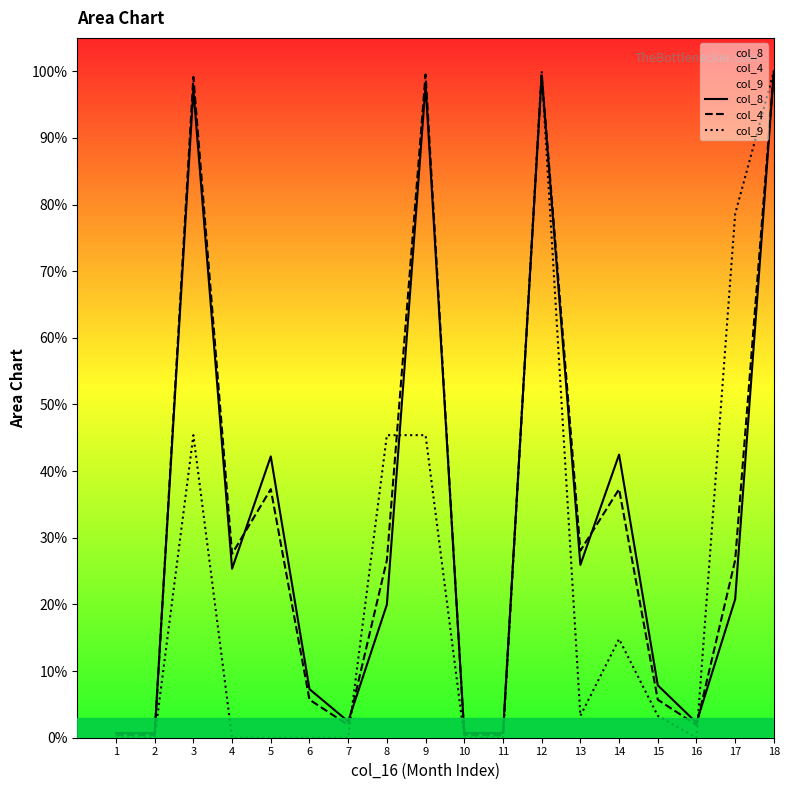

Reading right to left, transcribe all the data shown in this chart.

col_8: 1.0	0.2	0.0	0.1	0.4	0.3	1.0	0.0	0.0	1.0	0.2	0.0	0.1	0.4	0.3	1.0	0.0	0.0
col_4: 1.0	0.3	0.0	0.1	0.4	0.3	1.0	0.0	0.0	1.0	0.3	0.0	0.1	0.4	0.3	1.0	0.0	0.0
col_9: 1.0	0.8	0.0	0.0	0.1	0.0	1.0	0.0	0.0	0.5	0.5	0.0	0.0	0.0	0.0	0.5	0.0	0.0